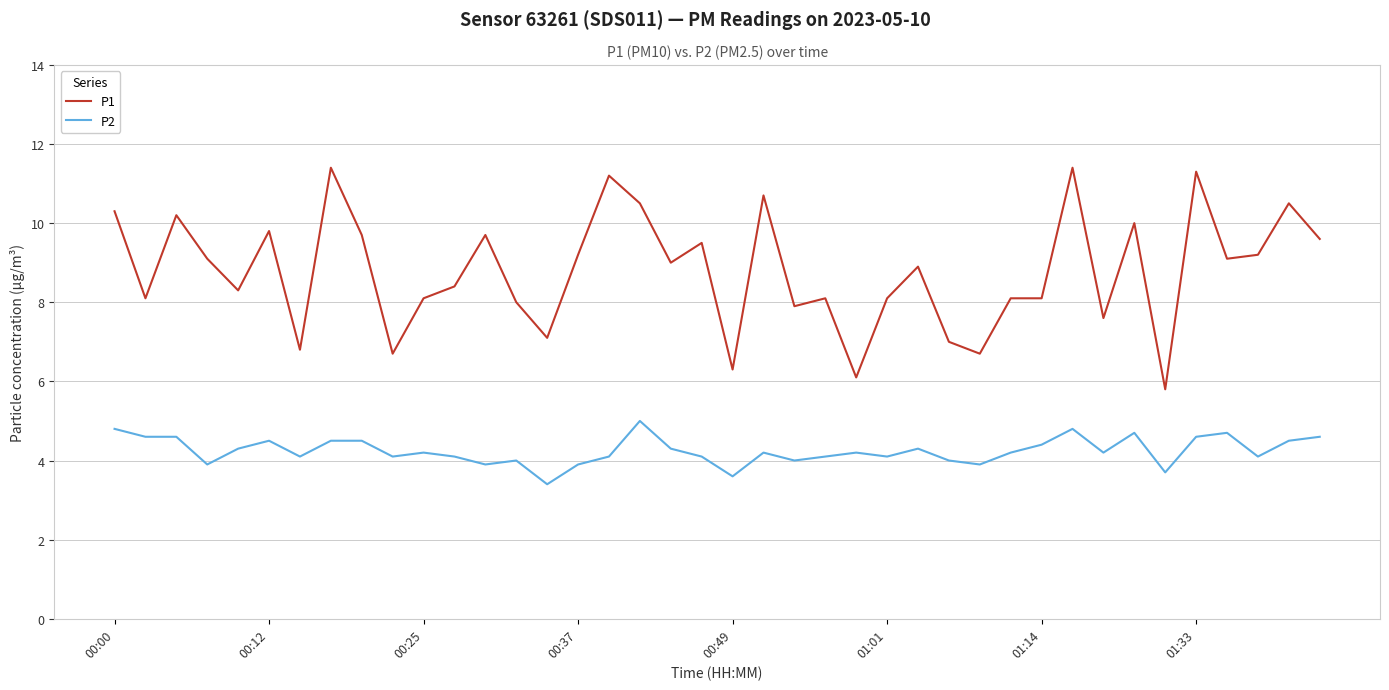

Rank the series by their average value, from highest to lowest.

P1, P2